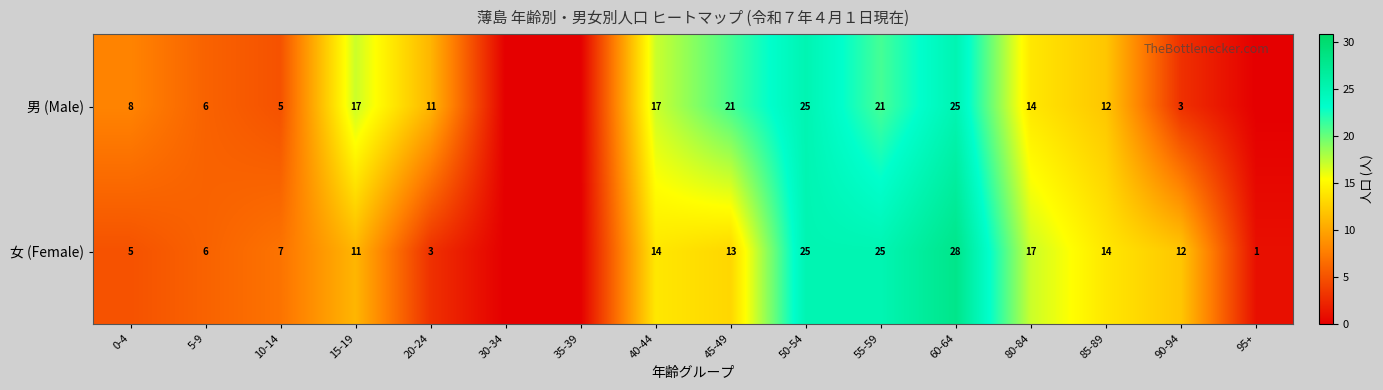

How many series are shown in this chart?

2